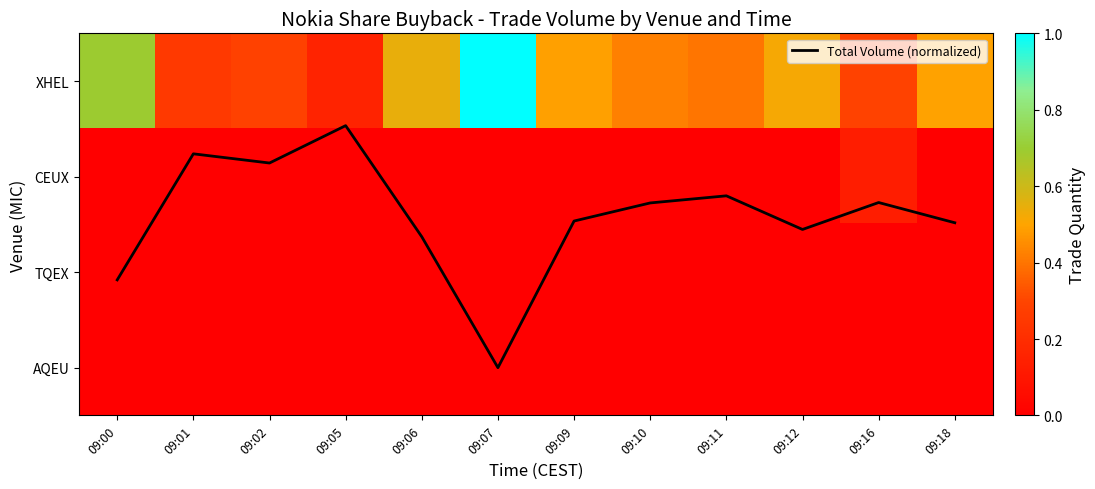

The value of AQEU at 09:11 is 0.0. True or false?

True